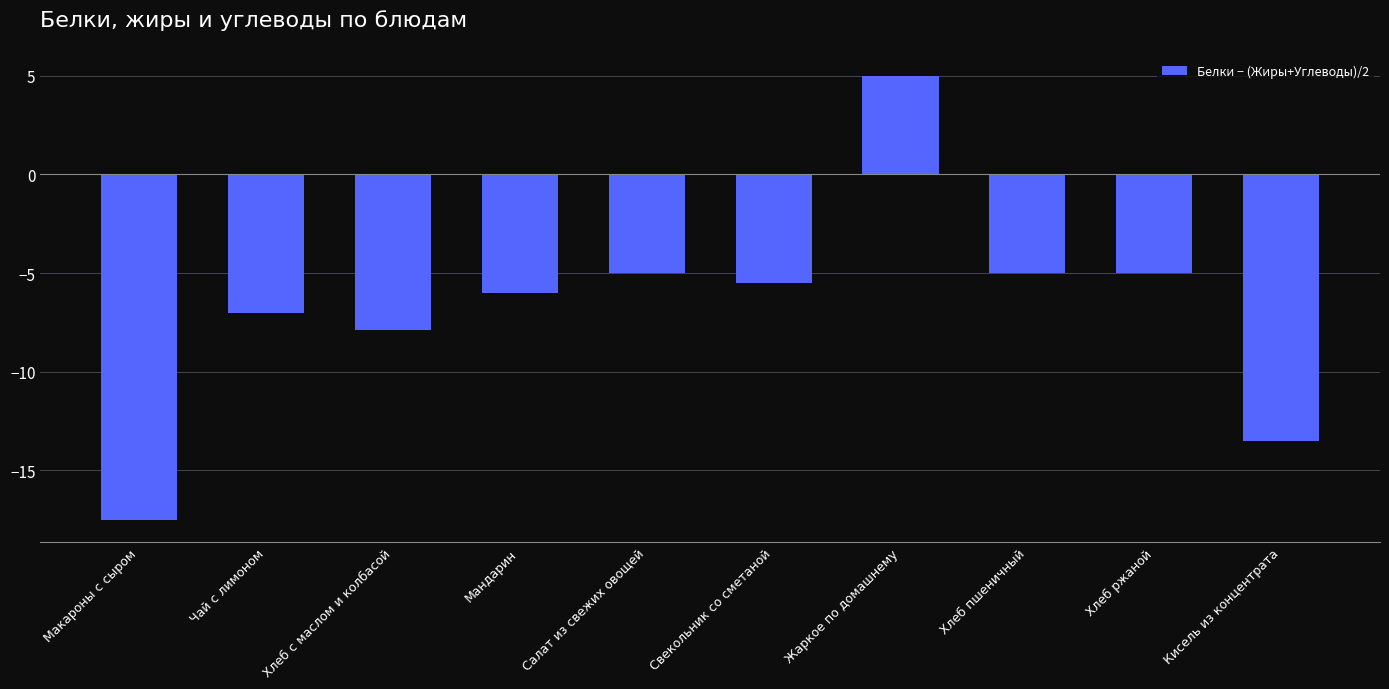

Between Чай с лимоном and Хлеб с маслом и колбасой, which is larger?

Чай с лимоном